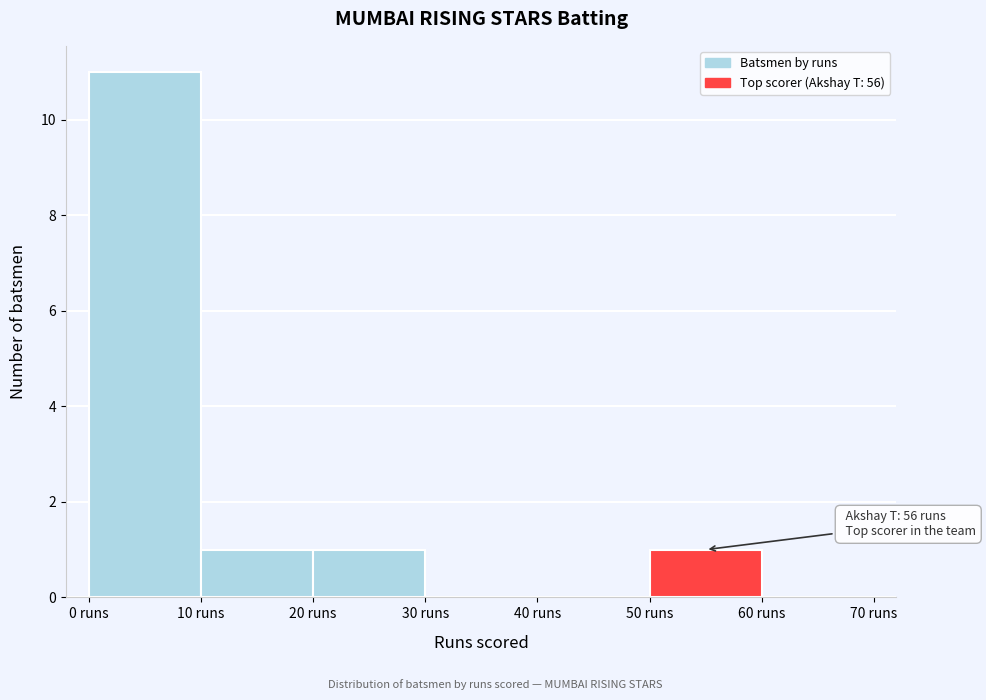

Over which range of the x-axis is the bar tallest?

0 to 10